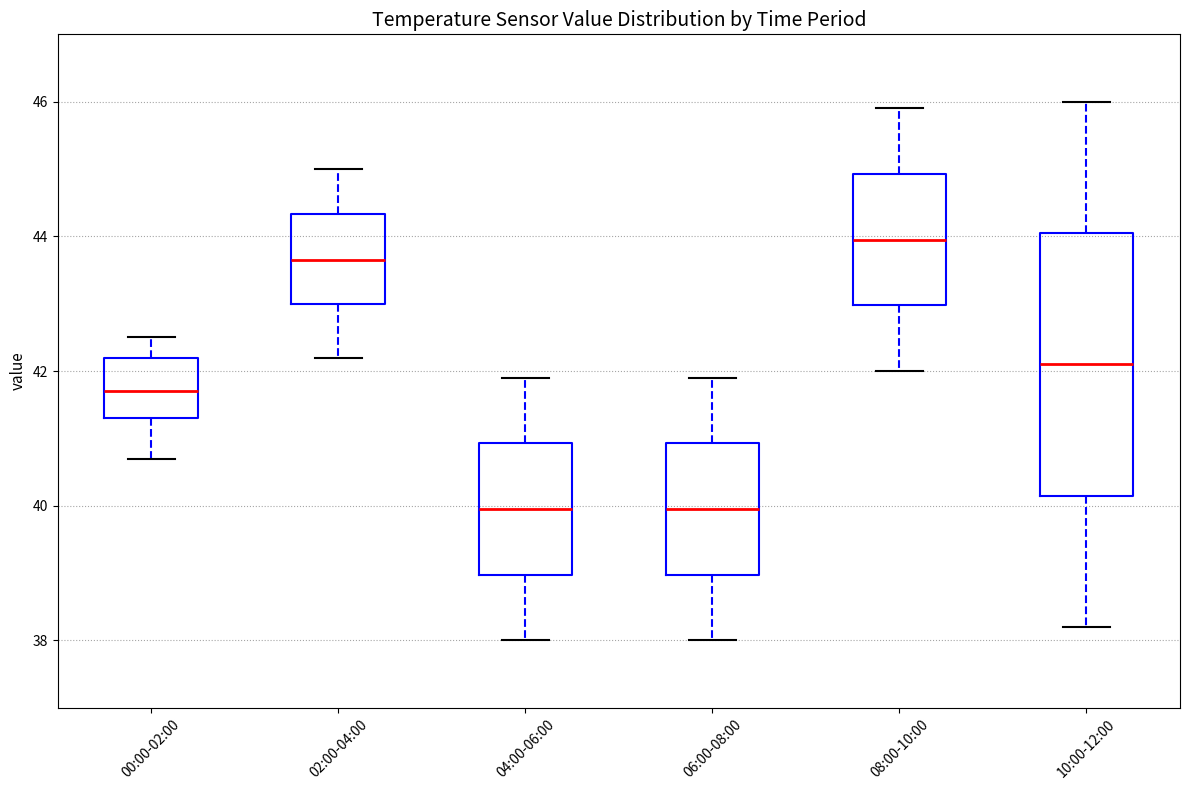

Reading left to right, transcribe this box plot: for each box, give where its median line is, the range the box spans, and where its two whiskers end, as read against the y-axis. The values are not printed on the chart, so give them approximately, as read against the axis.

00:00-02:00: median 41.8, box 41.4 to 42.2, whiskers 40.8 to 42.6
02:00-04:00: median 43.6, box 43.0 to 44.4, whiskers 42.2 to 45.0
04:00-06:00: median 40.0, box 39.0 to 41.0, whiskers 38.0 to 42.0
06:00-08:00: median 40.0, box 39.0 to 41.0, whiskers 38.0 to 42.0
08:00-10:00: median 44.0, box 43.0 to 45.0, whiskers 42.0 to 46.0
10:00-12:00: median 42.2, box 40.2 to 44.0, whiskers 38.2 to 46.0